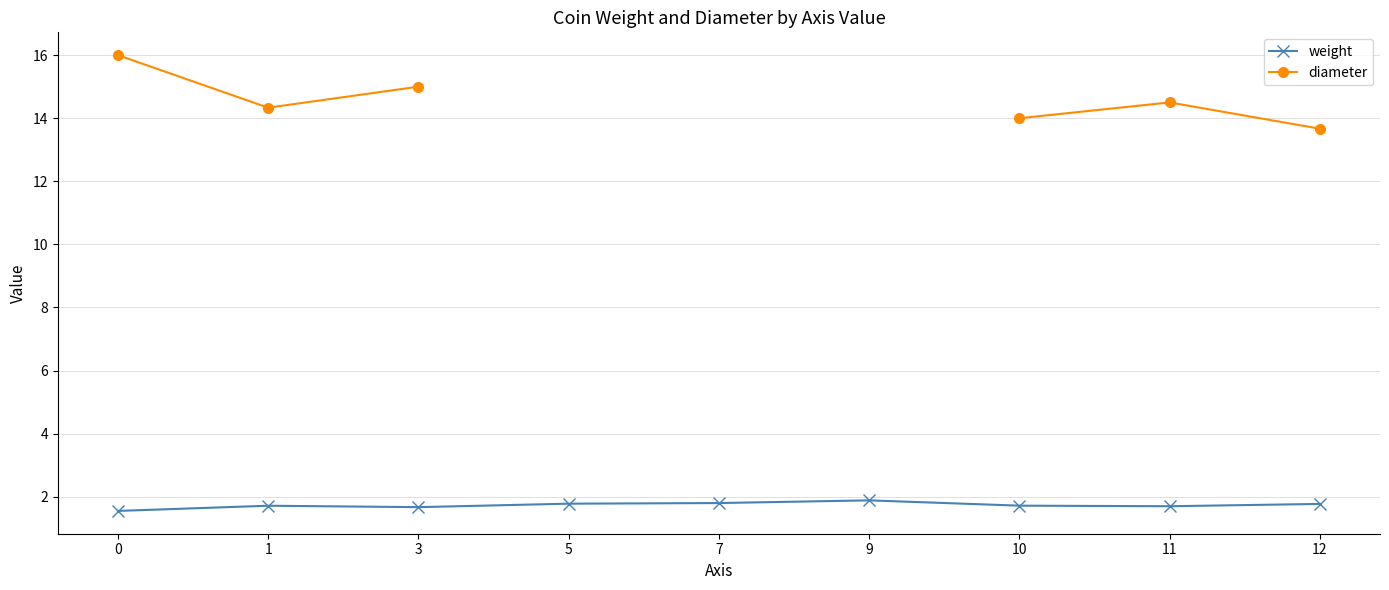

What is the difference between the second highest and minimum values in the weight series?

0.2